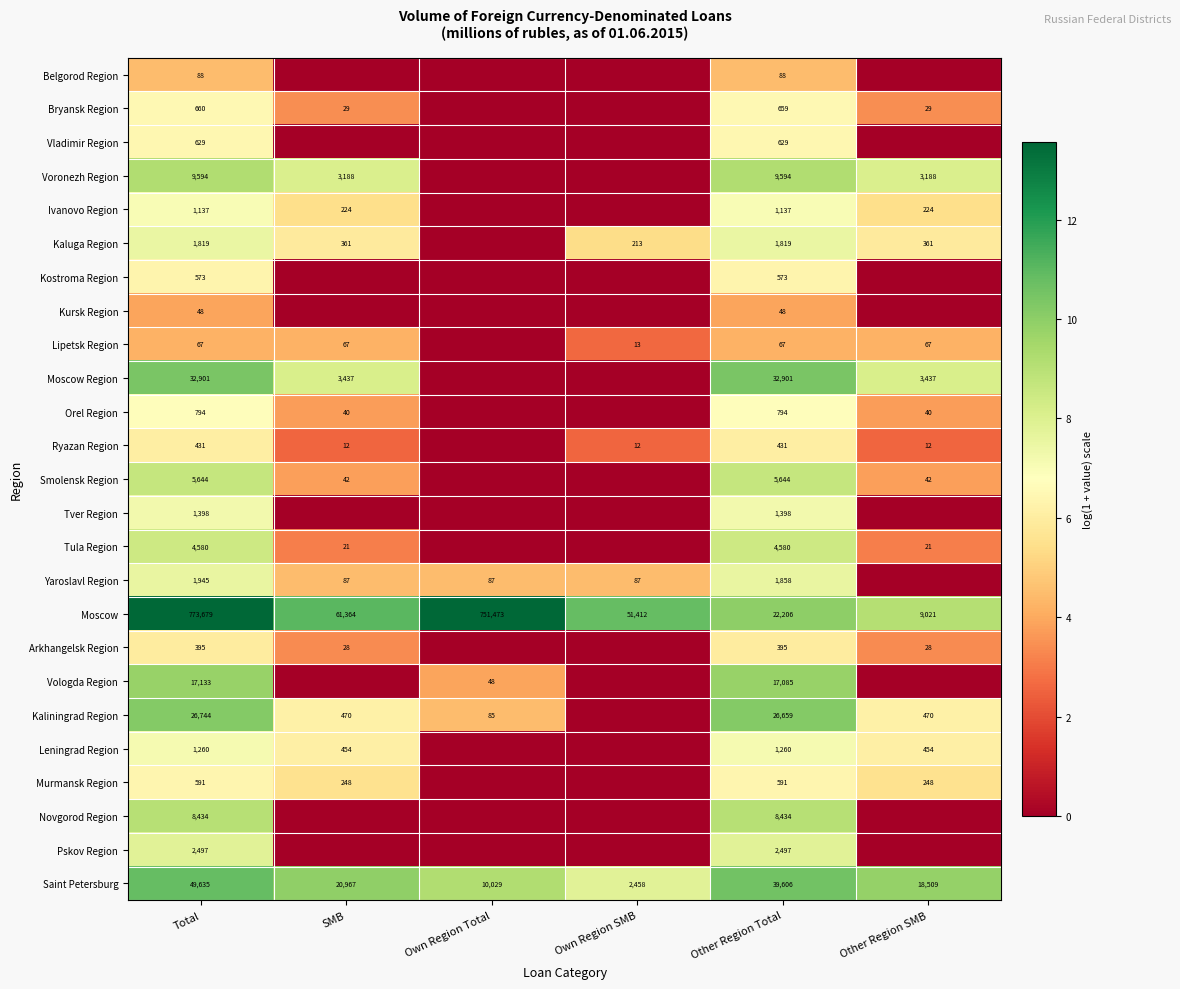

What is the lowest value of the Moscow series?

9021